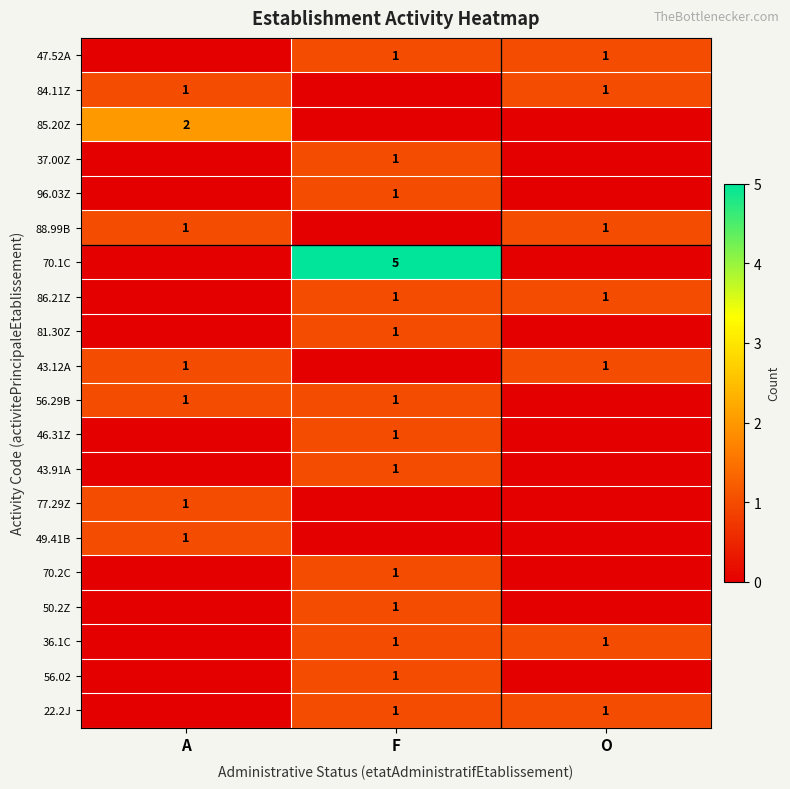

What is the difference between the highest and lowest values at A?

2